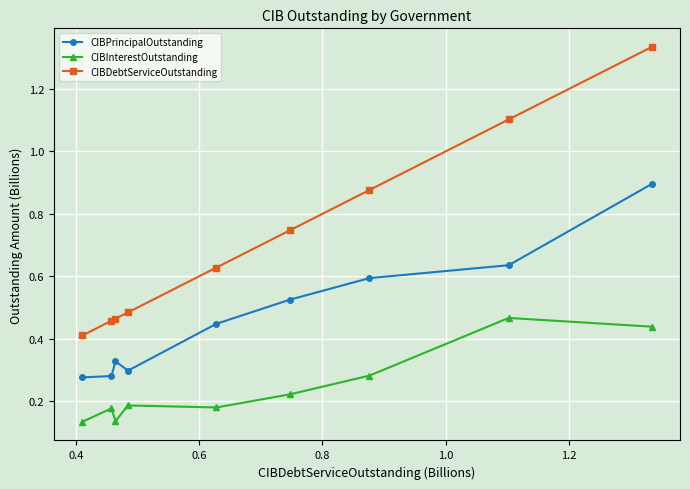

True or false: CIBPrincipalOutstanding and CIBInterestOutstanding intersect in this chart.

False